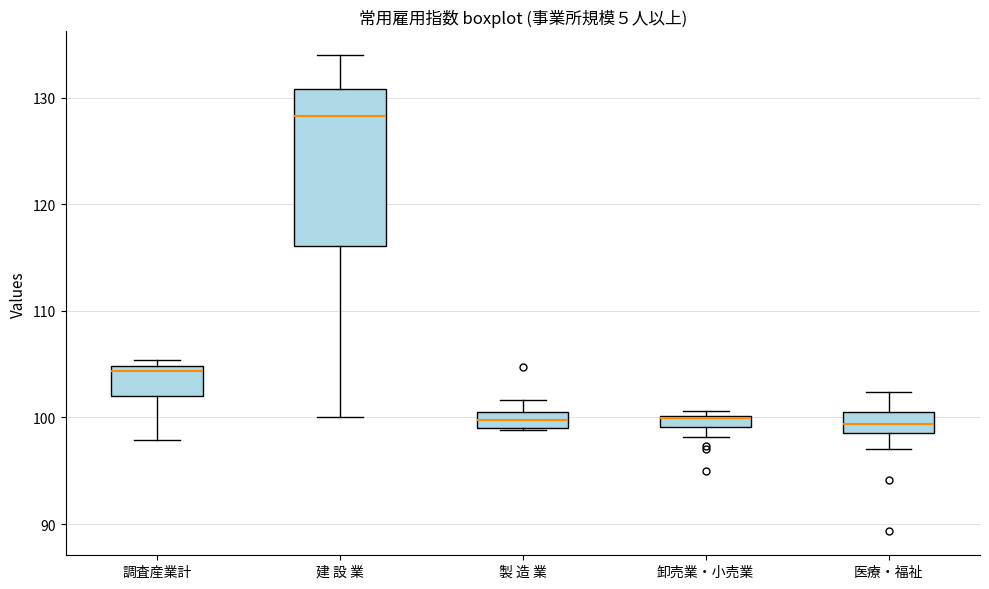

Where does the median line of the box for 製 造 業 sit on the y-axis? The values are not printed on the chart, so give them approximately, as read against the axis.

100